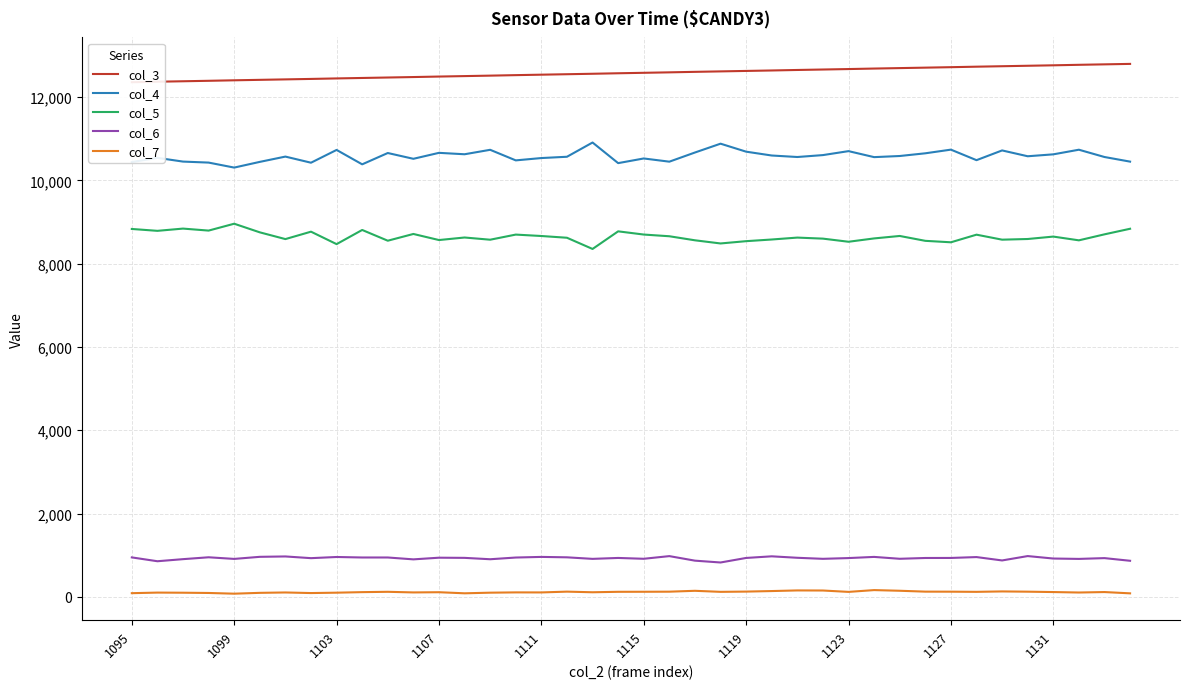

How many values in the col_4 series are below 10572?

20